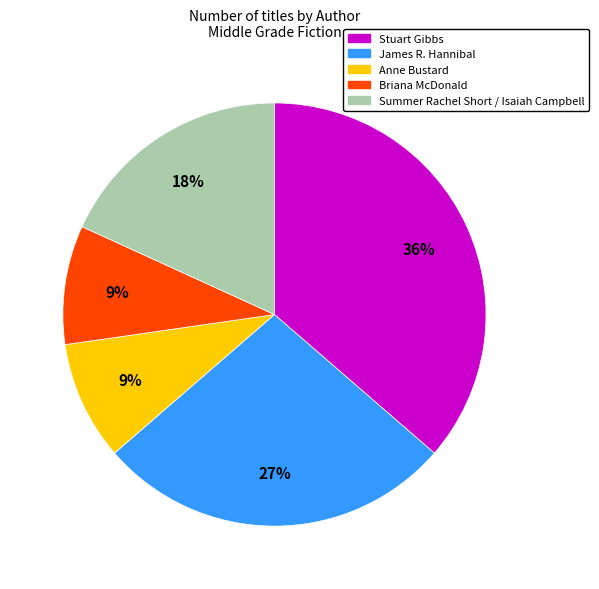

Is there any slice that represents more than half of the pie?

No